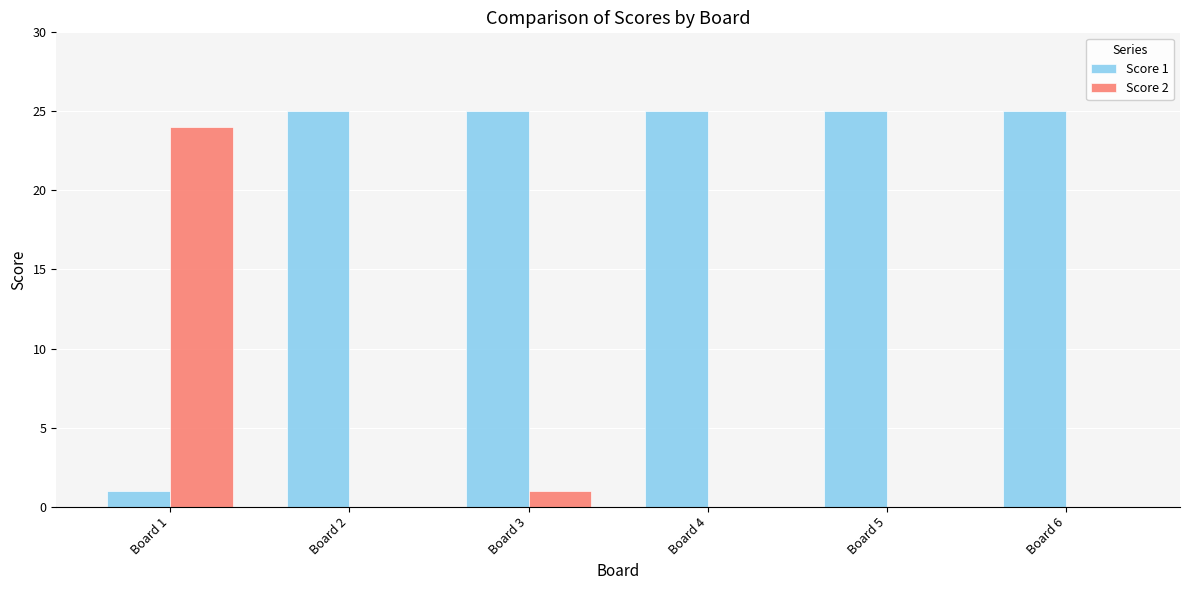

Count the number of categories in the chart.

6